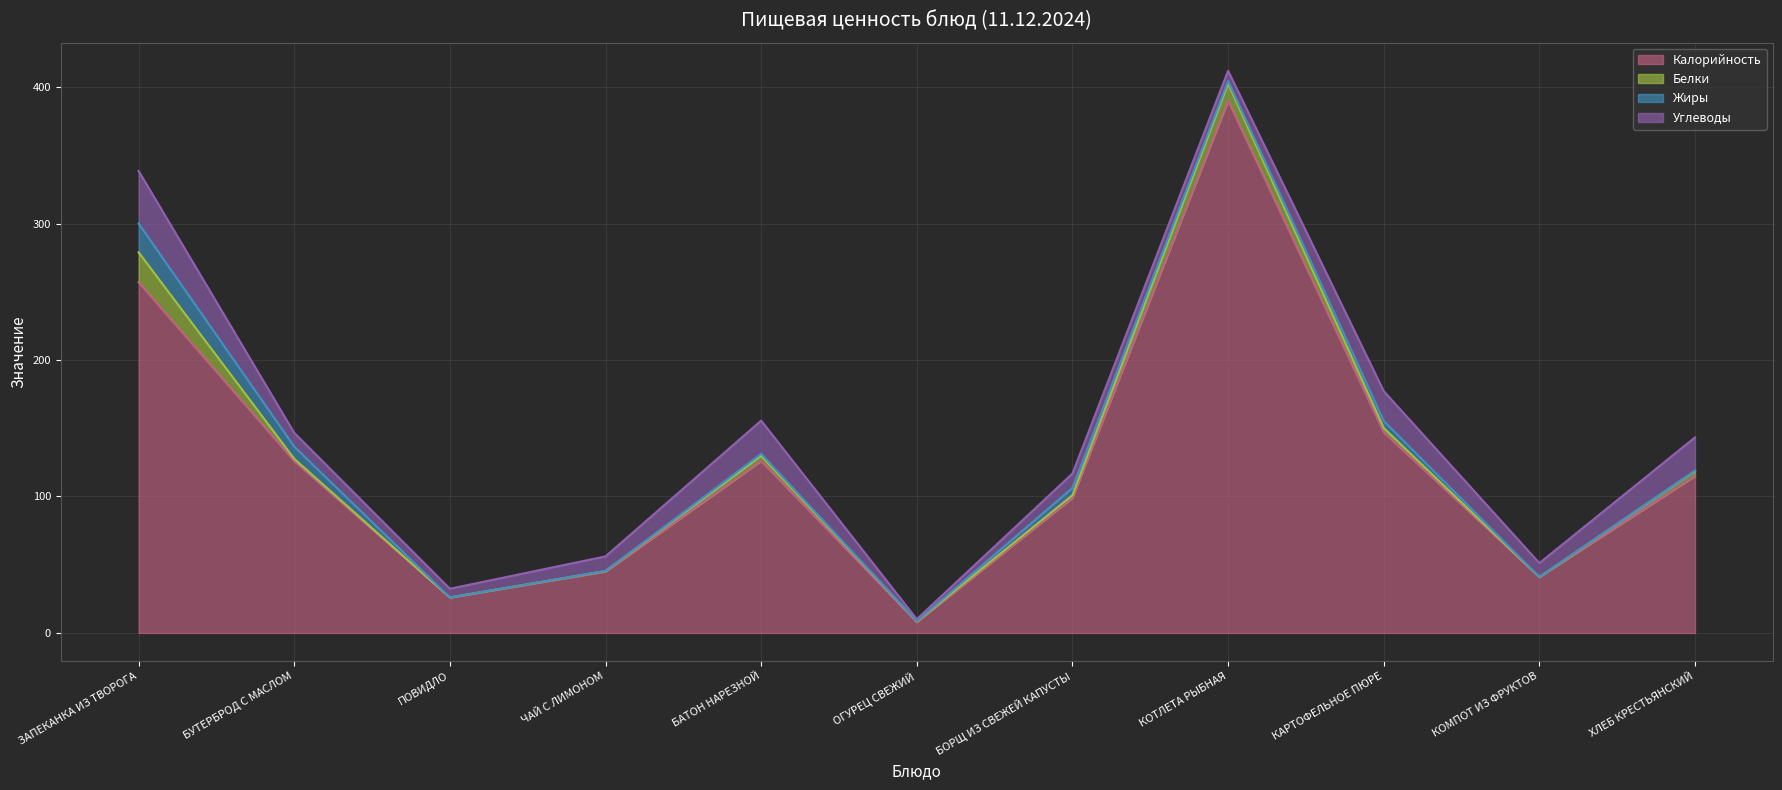

How many interior local valleys does the Жиры series have?

3